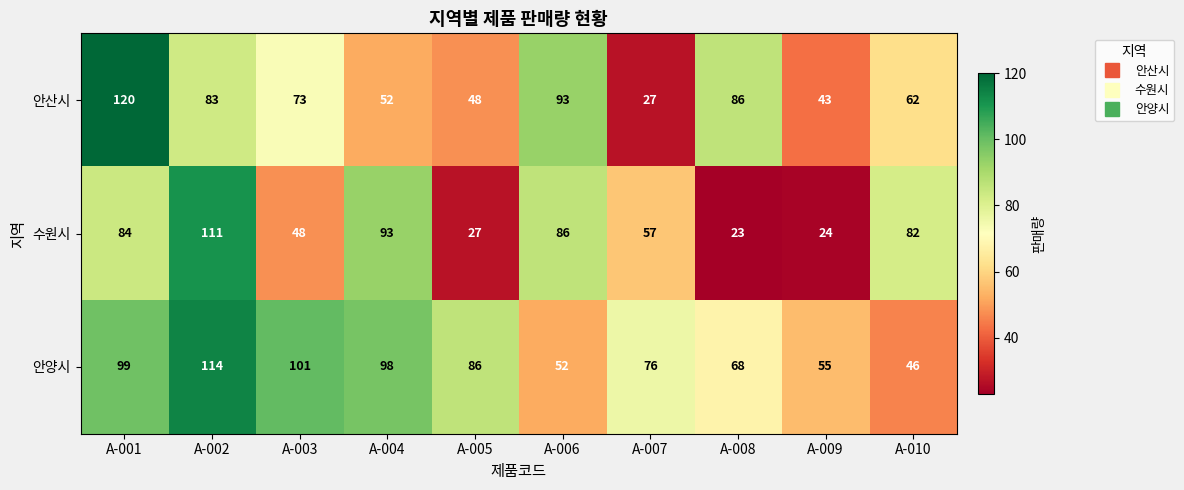

Reading left to right, extract all data points from this chart.

안산시: A-001=120	A-002=83	A-003=73	A-004=52	A-005=48	A-006=93	A-007=27	A-008=86	A-009=43	A-010=62
수원시: A-001=84	A-002=111	A-003=48	A-004=93	A-005=27	A-006=86	A-007=57	A-008=23	A-009=24	A-010=82
안양시: A-001=99	A-002=114	A-003=101	A-004=98	A-005=86	A-006=52	A-007=76	A-008=68	A-009=55	A-010=46